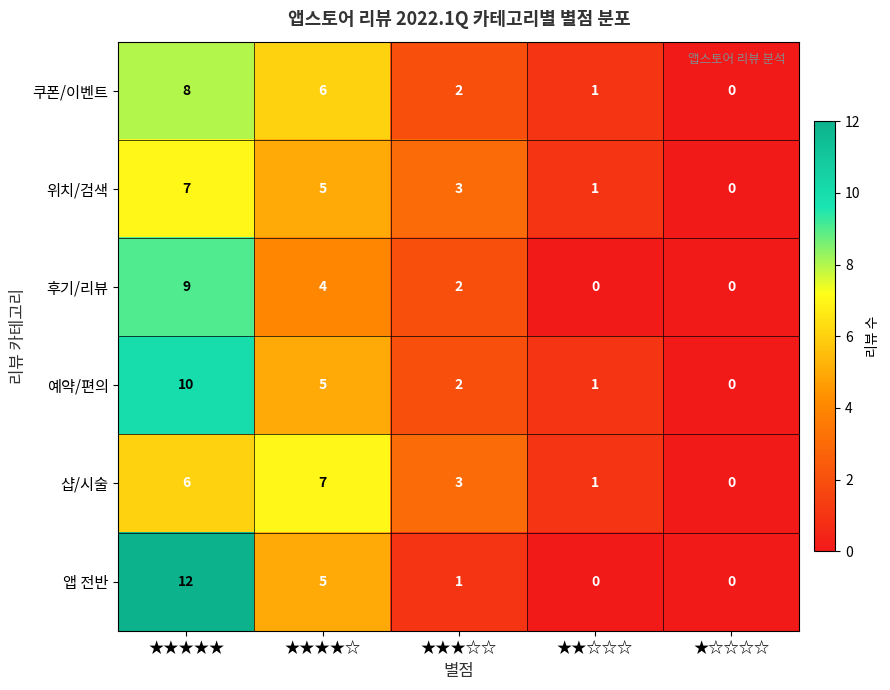

At which category is the sum across all series the highest?

★★★★★